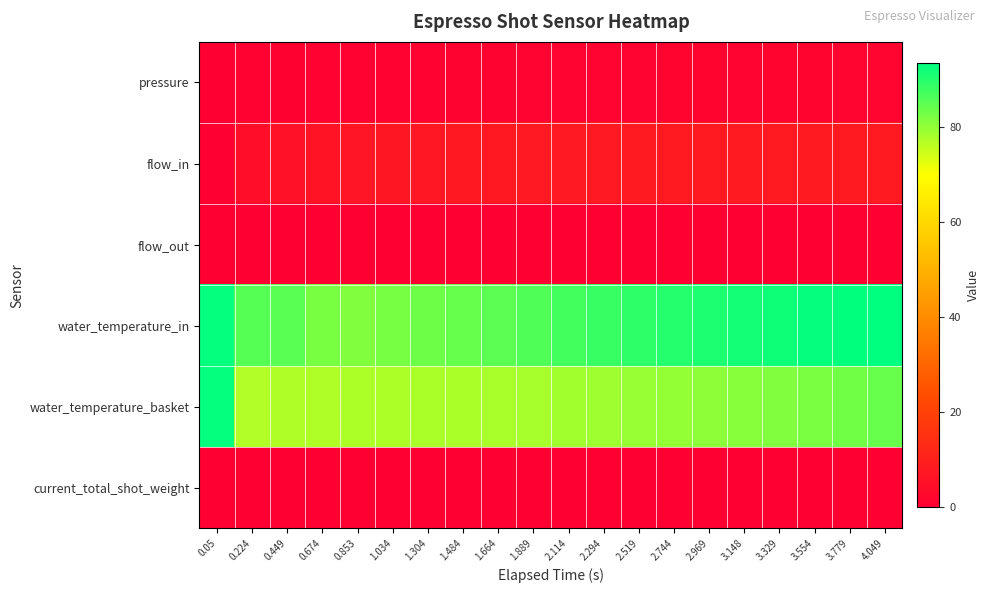

Which has a higher value, 0.449 or 0.674?

0.674